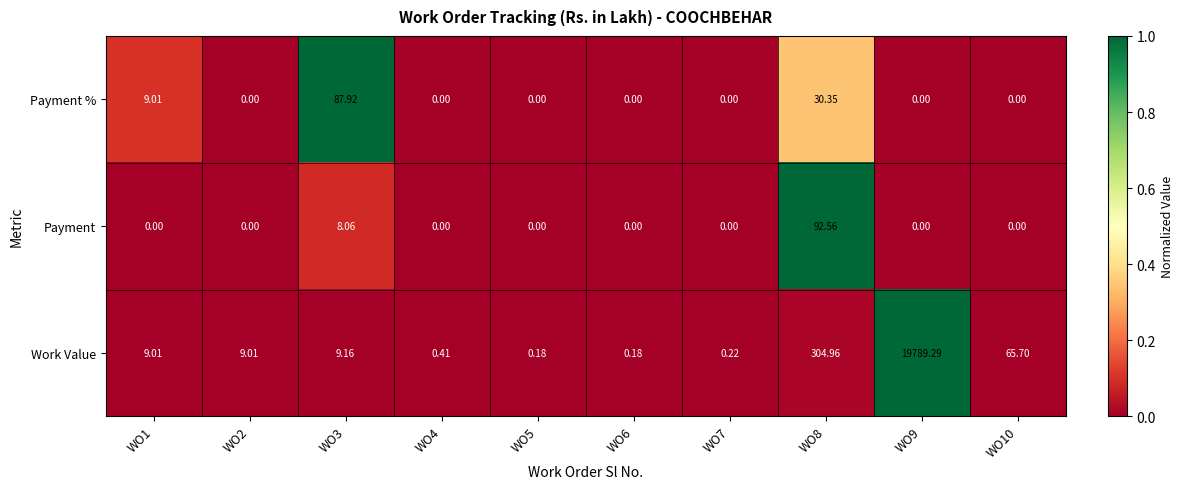

Which series has the largest total across all categories?

Work Value